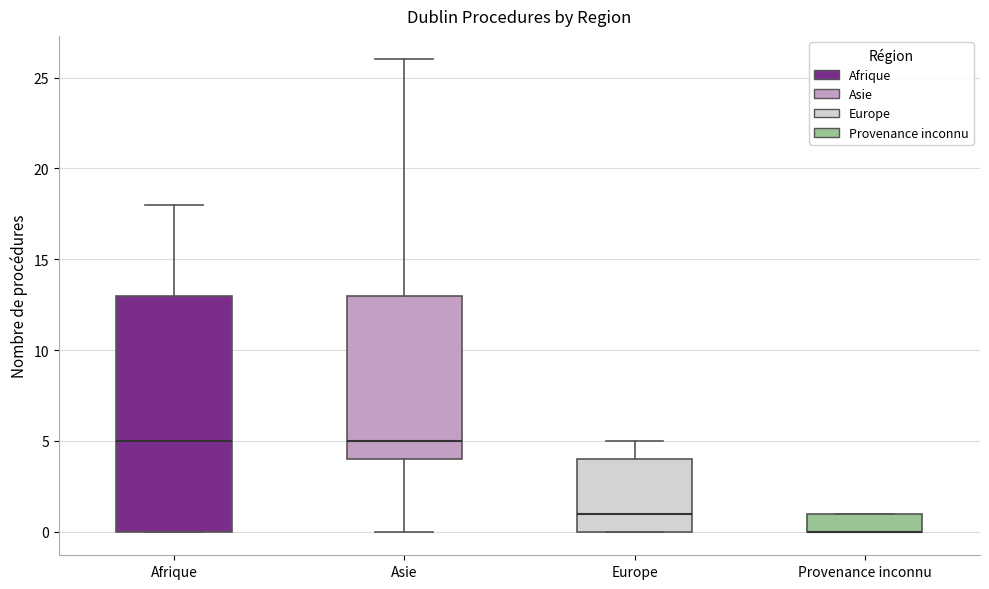

Where is the lower edge of the box for Provenance inconnu on the y-axis? The values are not printed on the chart, so give them approximately, as read against the axis.

0